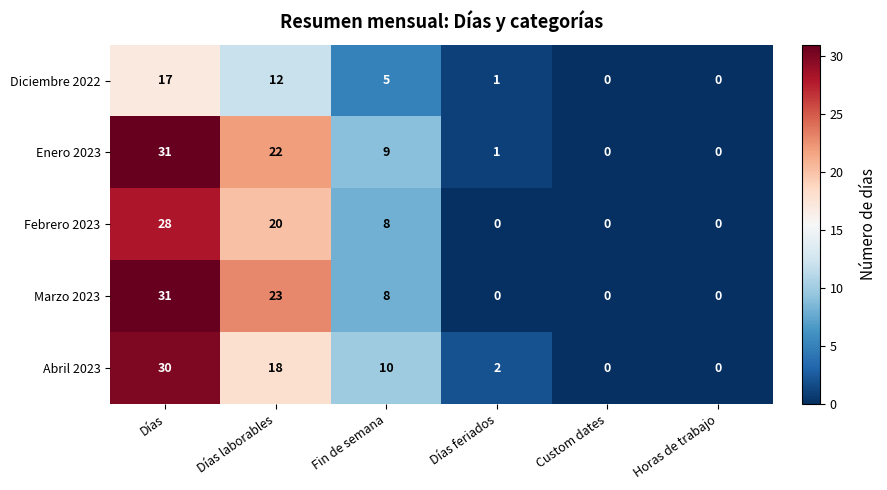

What is the sum of the Marzo 2023 values at Días laborables and Fin de semana?

31